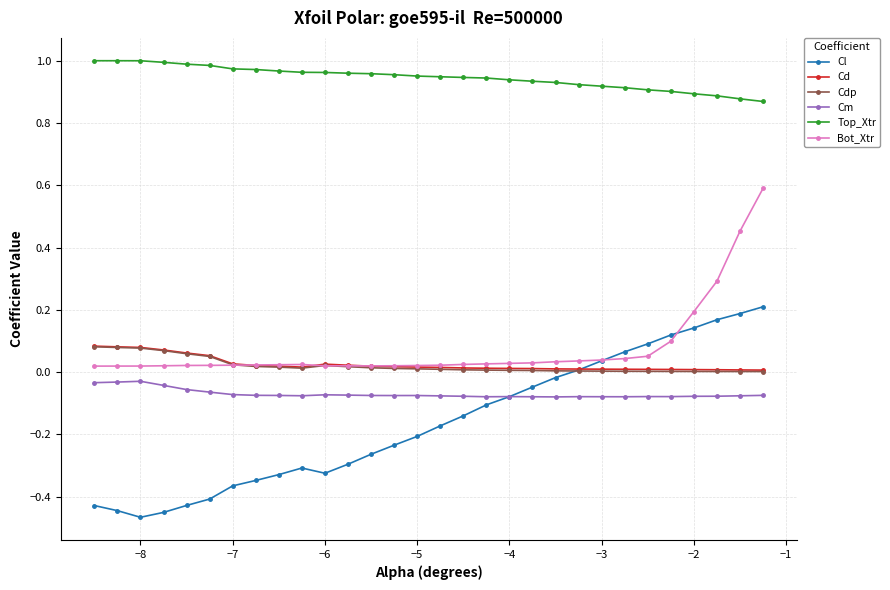

True or false: Cm has more than 0 interior local peaks.

True